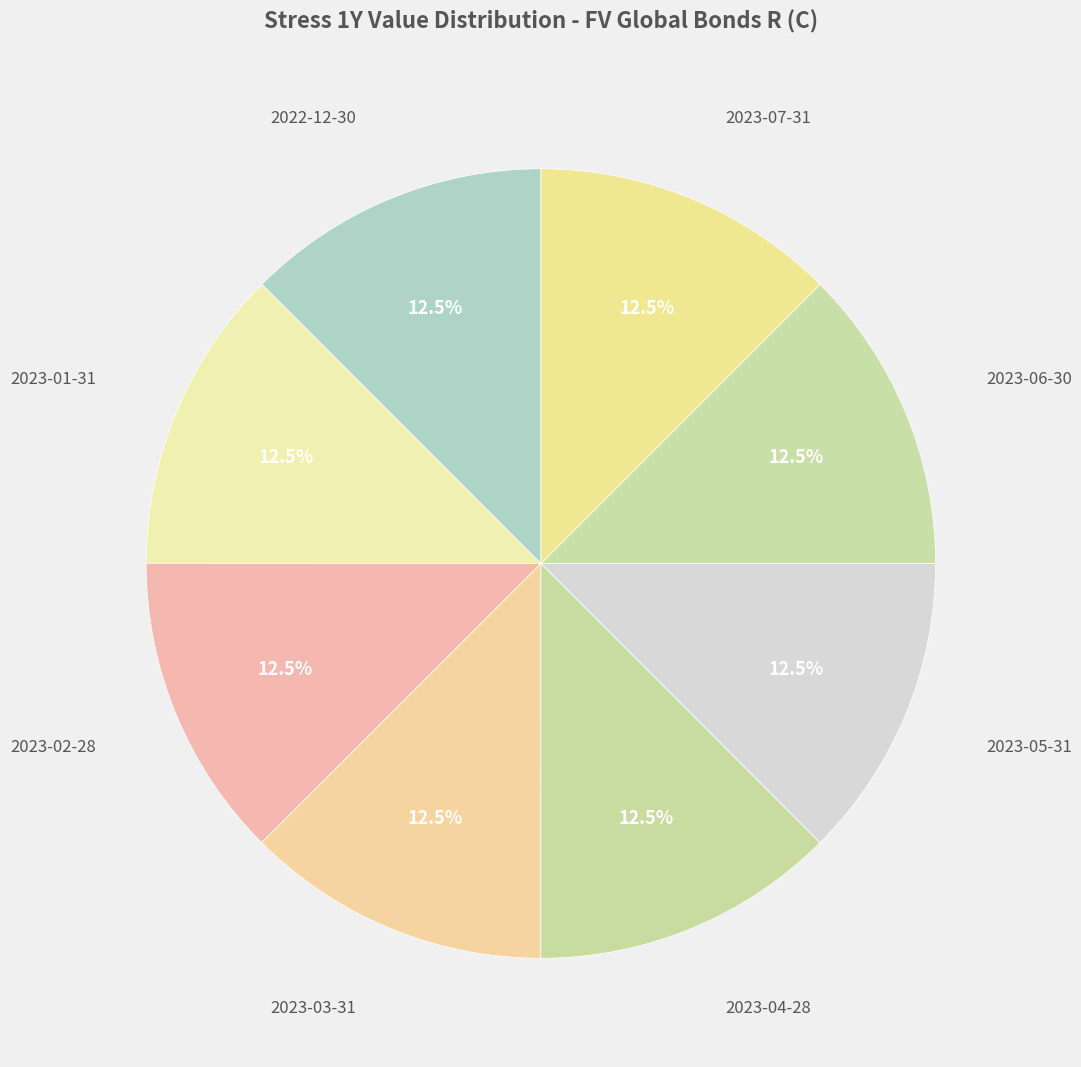

What is the ratio of the value at 2023-05-31 to the value at 2023-02-28?

1.0